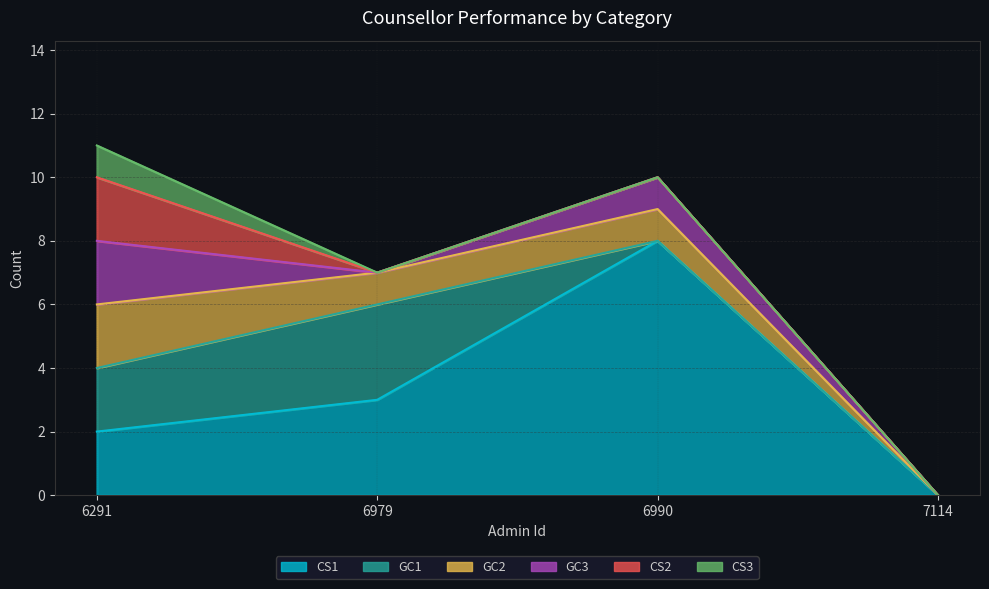

Does the chart display data point markers on the line(s)?

No